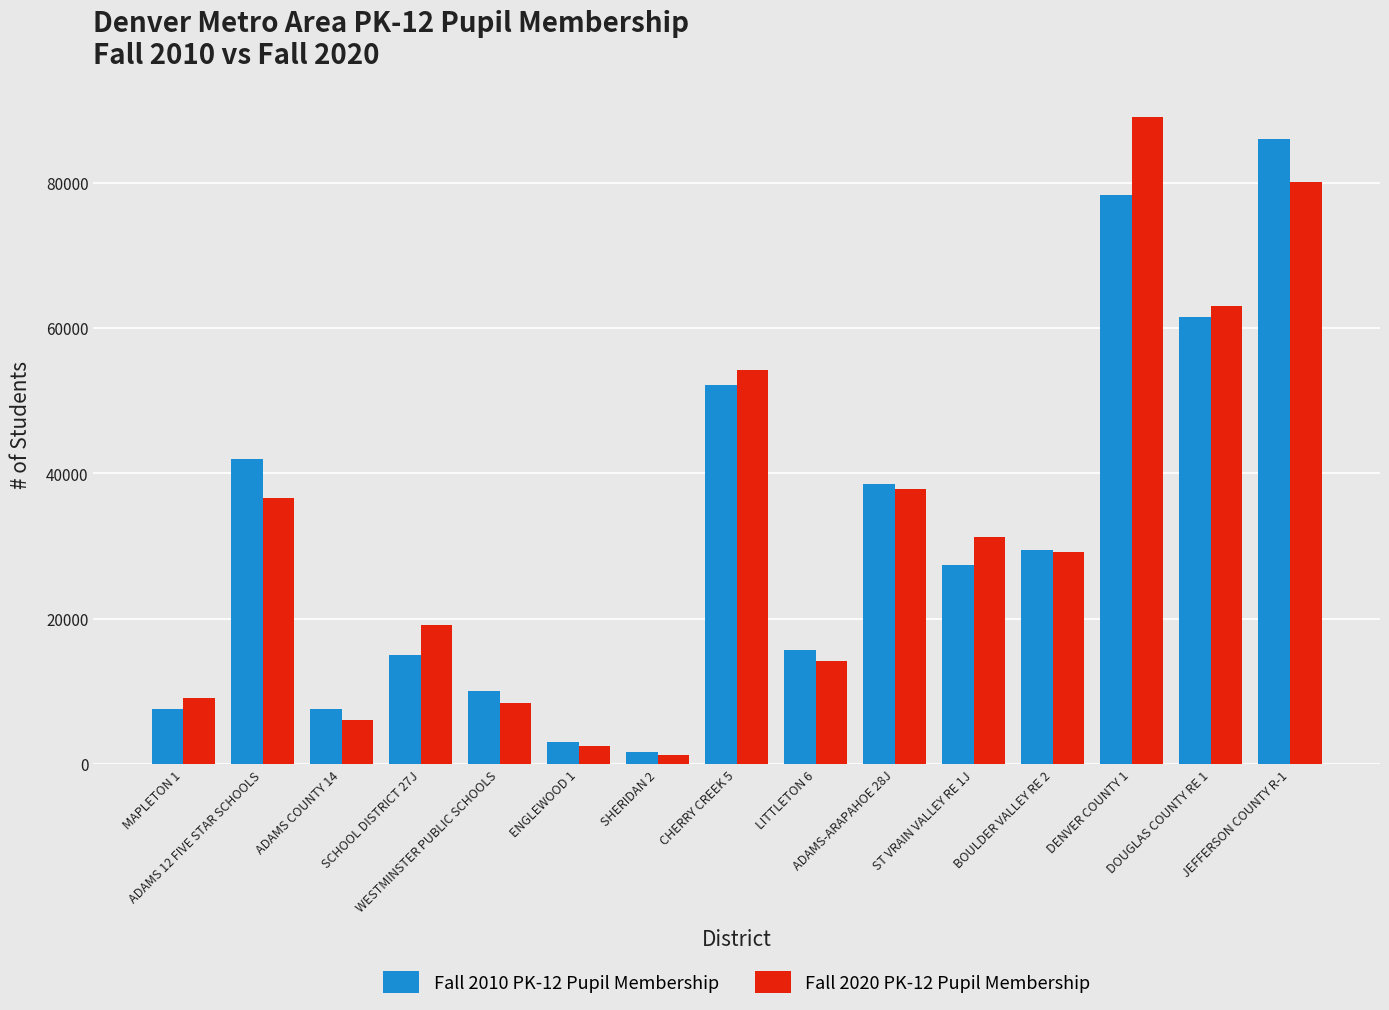

What is the lowest value of the Fall 2020 PK-12 Pupil Membership series?

1246